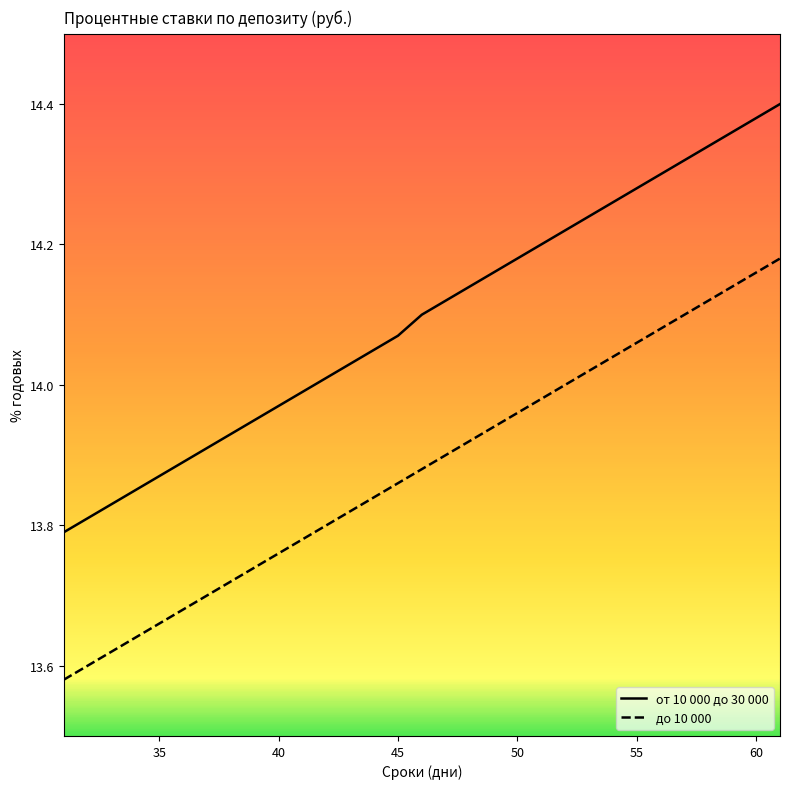

True or false: до 10 000 and от 10 000 до 30 000 intersect in this chart.

False